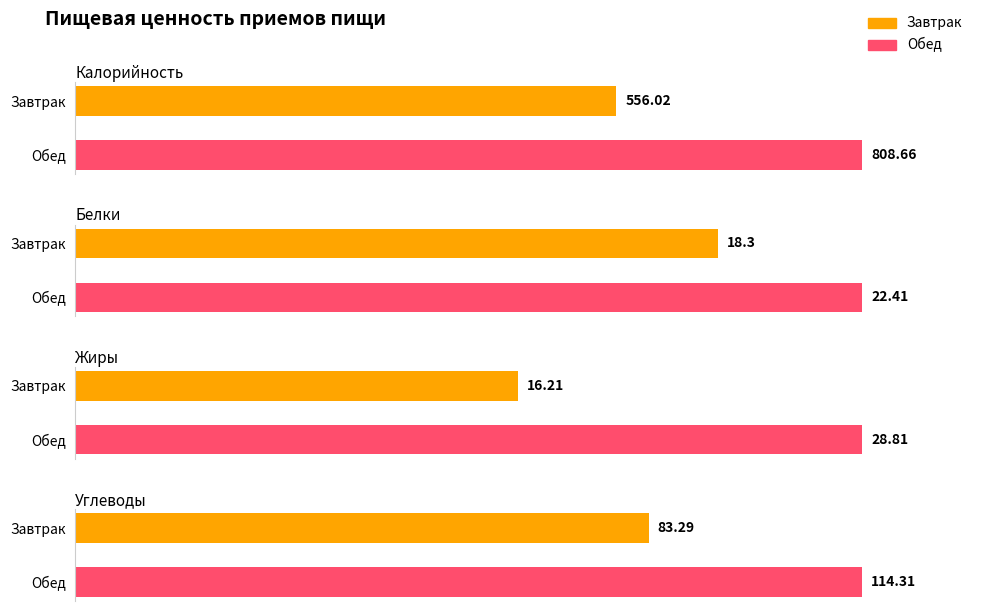

Reading left to right, list all the values displayed in this chart.

Калорийность: 556.0	808.7
Белки: 18.3	22.4
Жиры: 16.2	28.8
Углеводы: 83.3	114.3